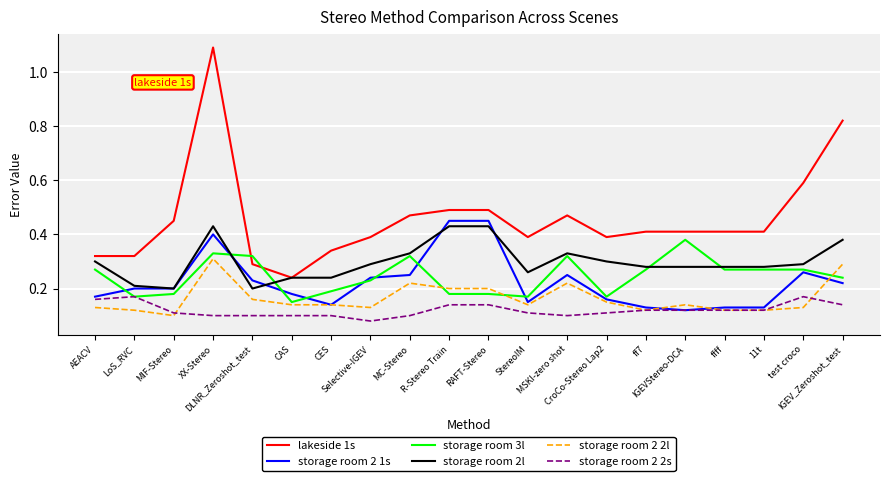

Is this an area chart (filled region under the line)?

No